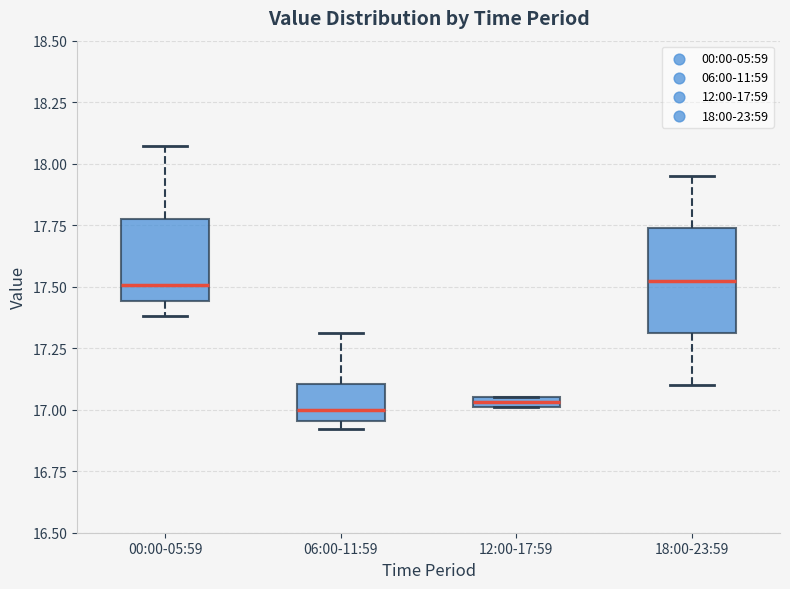

Which box is the tallest, from its lower edge to its upper edge?

18:00-23:59